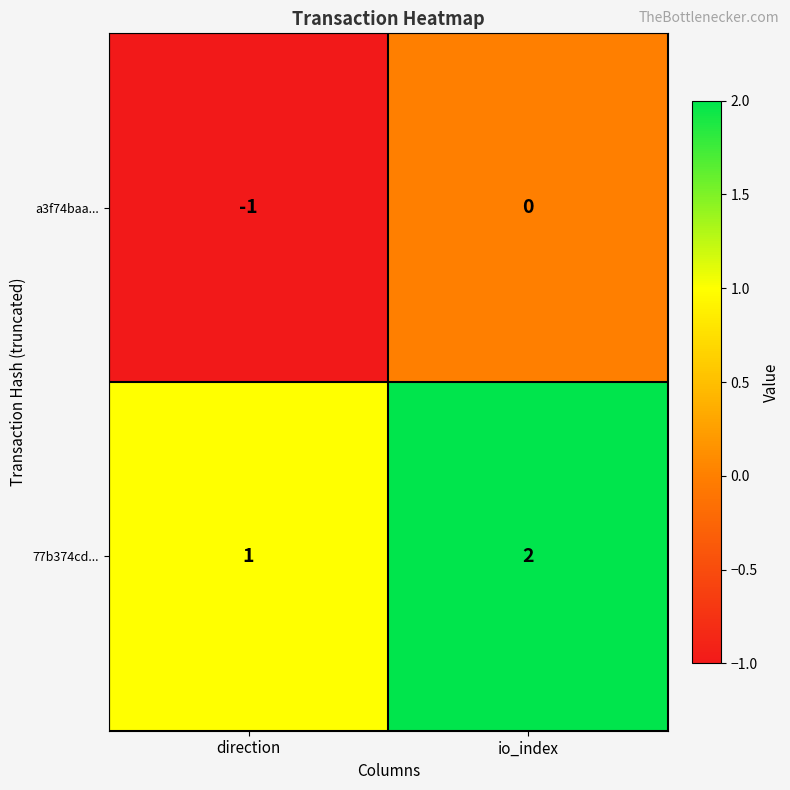

Reading left to right, transcribe all the data shown in this chart.

a3f74baa...: -1	0
77b374cd...: 1	2